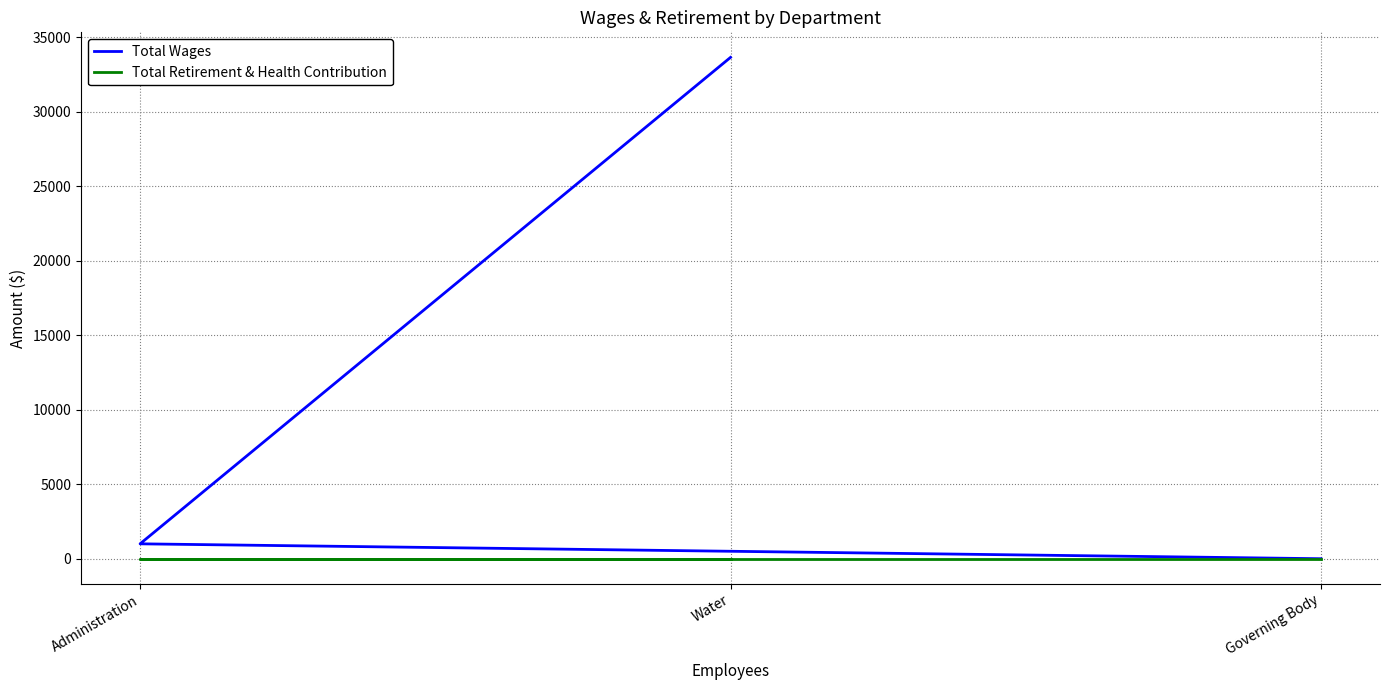

Rank the categories by Total Retirement & Health Contribution value from highest to lowest.

Water, Administration, Governing Body